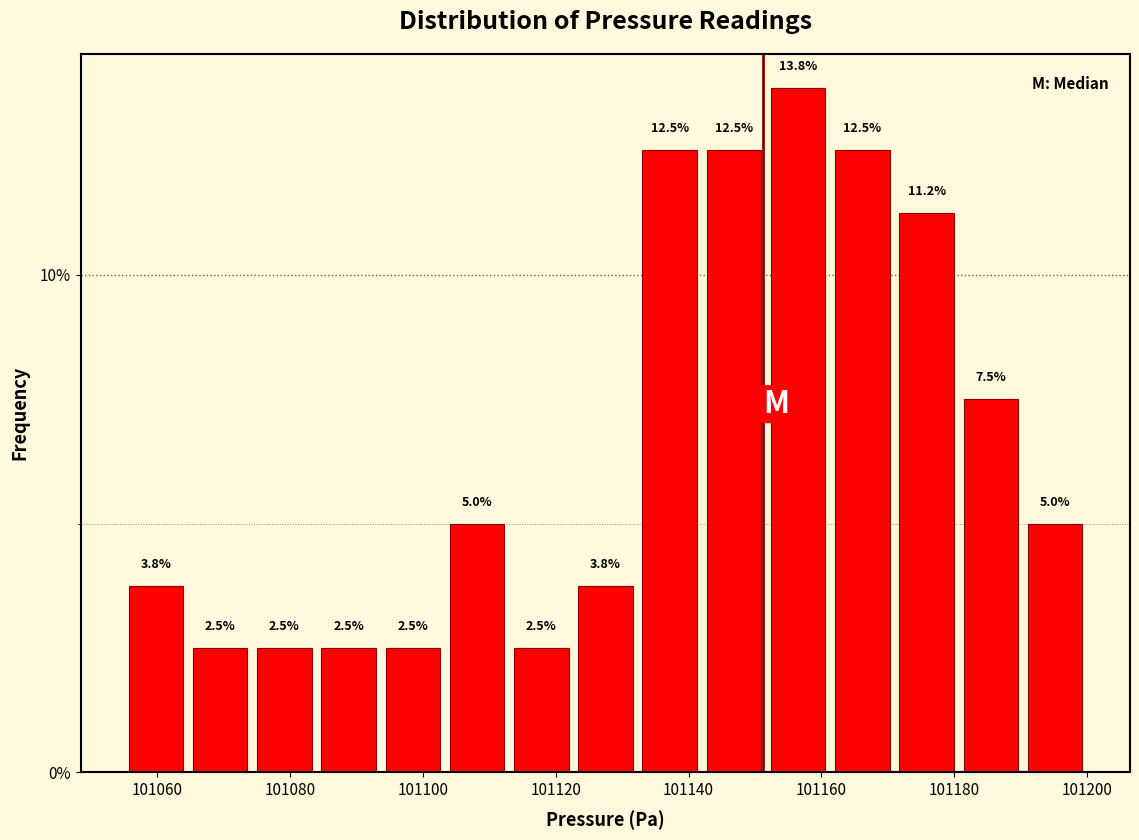

Which range on the x-axis has the tallest bar?

101152 to 101162